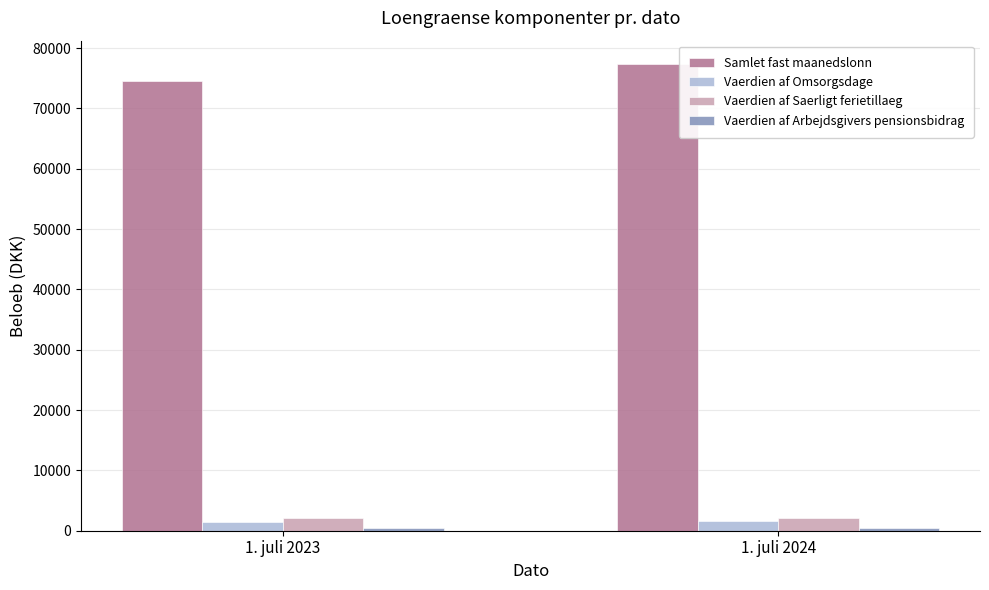

Between 1. juli 2023 and 1. juli 2024, which series saw the biggest shift?

Samlet fast maanedslonn